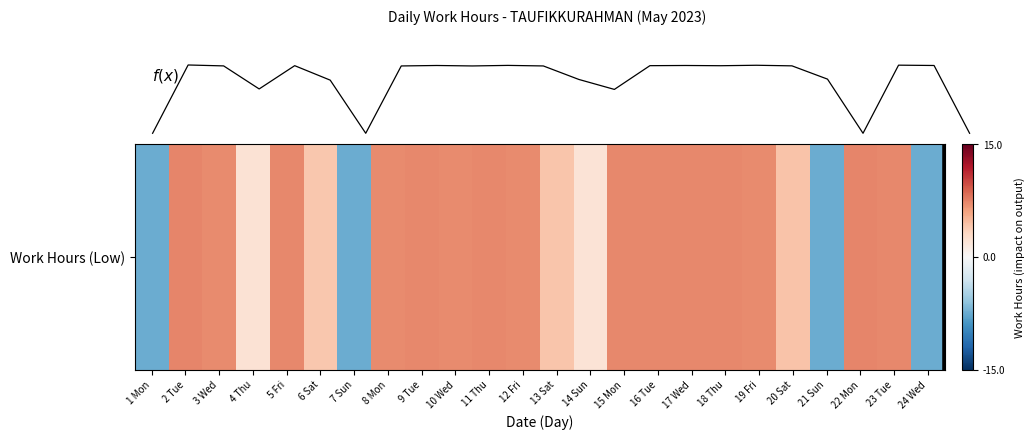

Rank the categories by value from lowest to highest.

1 Mon, 7 Sun, 21 Sun, 24 Wed, 14 Sun, 4 Thu, 6 Sat, 13 Sat, 20 Sat, 8 Mon, 10 Wed, 12 Fri, 3 Wed, 19 Fri, 17 Wed, 5 Fri, 15 Mon, 9 Tue, 16 Tue, 23 Tue, 11 Thu, 18 Thu, 22 Mon, 2 Tue